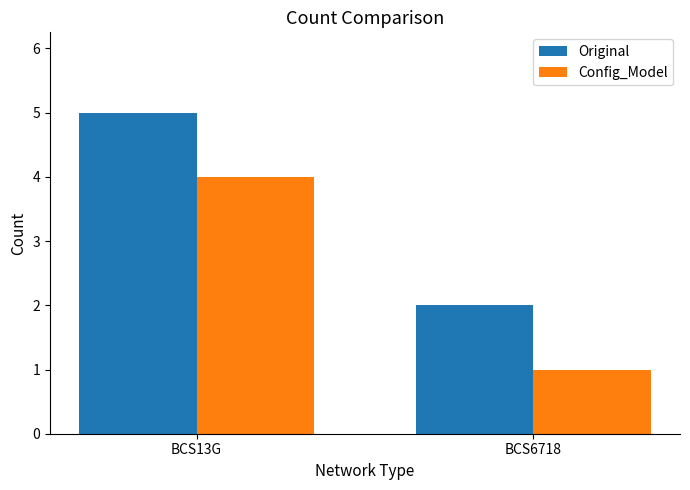

The value of Config_Model at BCS13G is 2. True or false?

False